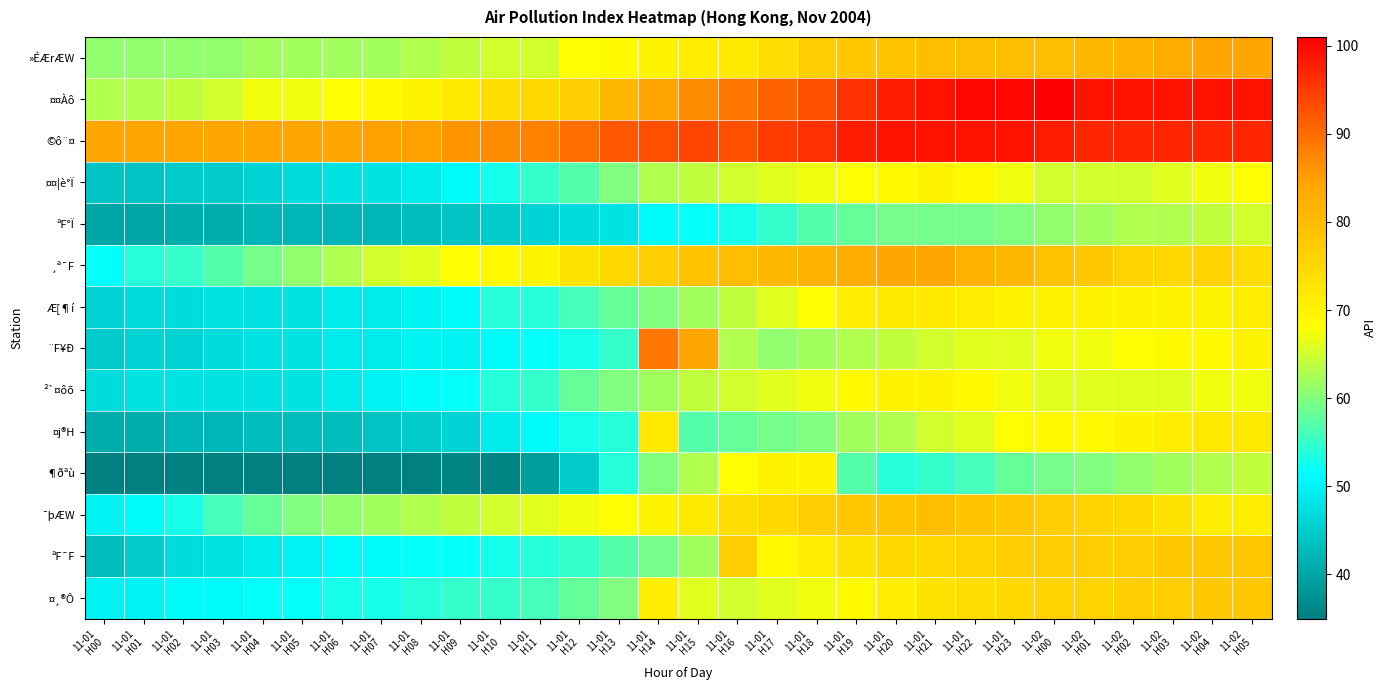

Reading left to right, transcribe all the data shown in this chart.

»ÉÆrÆW: 11-01
H00=61	11-01
H01=61	11-01
H02=61	11-01
H03=61	11-01
H04=62	11-01
H05=62	11-01
H06=62	11-01
H07=62	11-01
H08=63	11-01
H09=64	11-01
H10=65	11-01
H11=65	11-01
H12=68	11-01
H13=69	11-01
H14=70	11-01
H15=71	11-01
H16=72	11-01
H17=74	11-01
H18=77	11-01
H19=78	11-01
H20=79	11-01
H21=80	11-01
H22=80	11-01
H23=80	11-02
H00=80	11-02
H01=81	11-02
H02=82	11-02
H03=83	11-02
H04=84	11-02
H05=84
¤¤Àô: 11-01
H00=63	11-01
H01=63	11-01
H02=64	11-01
H03=65	11-01
H04=67	11-01
H05=67	11-01
H06=68	11-01
H07=69	11-01
H08=70	11-01
H09=72	11-01
H10=74	11-01
H11=75	11-01
H12=77	11-01
H13=81	11-01
H14=84	11-01
H15=87	11-01
H16=89	11-01
H17=91	11-01
H18=93	11-01
H19=96	11-01
H20=98	11-01
H21=99	11-01
H22=100	11-01
H23=100	11-02
H00=101	11-02
H01=99	11-02
H02=99	11-02
H03=99	11-02
H04=99	11-02
H05=99
©ô¨¤: 11-01
H00=84	11-01
H01=84	11-01
H02=84	11-01
H03=84	11-01
H04=84	11-01
H05=84	11-01
H06=84	11-01
H07=85	11-01
H08=85	11-01
H09=86	11-01
H10=87	11-01
H11=88	11-01
H12=90	11-01
H13=92	11-01
H14=93	11-01
H15=94	11-01
H16=93	11-01
H17=95	11-01
H18=96	11-01
H19=98	11-01
H20=99	11-01
H21=99	11-01
H22=99	11-01
H23=99	11-02
H00=98	11-02
H01=97	11-02
H02=97	11-02
H03=97	11-02
H04=97	11-02
H05=97
¤¤¦è°Ï: 11-01
H00=44	11-01
H01=44	11-01
H02=45	11-01
H03=45	11-01
H04=46	11-01
H05=47	11-01
H06=48	11-01
H07=48	11-01
H08=49	11-01
H09=51	11-01
H10=53	11-01
H11=55	11-01
H12=57	11-01
H13=60	11-01
H14=63	11-01
H15=64	11-01
H16=65	11-01
H17=66	11-01
H18=67	11-01
H19=68	11-01
H20=69	11-01
H21=70	11-01
H22=69	11-01
H23=67	11-02
H00=65	11-02
H01=65	11-02
H02=65	11-02
H03=66	11-02
H04=67	11-02
H05=68
ªF°Ï: 11-01
H00=40	11-01
H01=40	11-01
H02=41	11-01
H03=41	11-01
H04=42	11-01
H05=42	11-01
H06=42	11-01
H07=42	11-01
H08=43	11-01
H09=44	11-01
H10=45	11-01
H11=46	11-01
H12=47	11-01
H13=48	11-01
H14=51	11-01
H15=52	11-01
H16=53	11-01
H17=55	11-01
H18=57	11-01
H19=58	11-01
H20=59	11-01
H21=59	11-01
H22=59	11-01
H23=60	11-02
H00=61	11-02
H01=62	11-02
H02=63	11-02
H03=63	11-02
H04=64	11-02
H05=65
¸ª¯F: 11-01
H00=52	11-01
H01=54	11-01
H02=55	11-01
H03=57	11-01
H04=59	11-01
H05=61	11-01
H06=63	11-01
H07=65	11-01
H08=66	11-01
H09=68	11-01
H10=69	11-01
H11=70	11-01
H12=73	11-01
H13=75	11-01
H14=77	11-01
H15=79	11-01
H16=80	11-01
H17=81	11-01
H18=82	11-01
H19=83	11-01
H20=84	11-01
H21=84	11-01
H22=82	11-01
H23=81	11-02
H00=79	11-02
H01=78	11-02
H02=76	11-02
H03=75	11-02
H04=76	11-02
H05=74
Æ[¶í: 11-01
H00=46	11-01
H01=47	11-01
H02=47	11-01
H03=48	11-01
H04=48	11-01
H05=48	11-01
H06=49	11-01
H07=49	11-01
H08=50	11-01
H09=51	11-01
H10=54	11-01
H11=54	11-01
H12=56	11-01
H13=58	11-01
H14=60	11-01
H15=62	11-01
H16=64	11-01
H17=66	11-01
H18=68	11-01
H19=71	11-01
H20=72	11-01
H21=72	11-01
H22=71	11-01
H23=70	11-02
H00=70	11-02
H01=70	11-02
H02=70	11-02
H03=70	11-02
H04=70	11-02
H05=71
¨F¥Ð: 11-01
H00=45	11-01
H01=46	11-01
H02=46	11-01
H03=47	11-01
H04=48	11-01
H05=48	11-01
H06=49	11-01
H07=49	11-01
H08=50	11-01
H09=50	11-01
H10=51	11-01
H11=52	11-01
H12=53	11-01
H13=55	11-01
H14=89	11-01
H15=84	11-01
H16=63	11-01
H17=61	11-01
H18=62	11-01
H19=63	11-01
H20=64	11-01
H21=65	11-01
H22=66	11-01
H23=66	11-02
H00=67	11-02
H01=67	11-02
H02=68	11-02
H03=69	11-02
H04=69	11-02
H05=70
²`¤ôõ: 11-01
H00=47	11-01
H01=48	11-01
H02=48	11-01
H03=48	11-01
H04=48	11-01
H05=48	11-01
H06=49	11-01
H07=50	11-01
H08=51	11-01
H09=52	11-01
H10=54	11-01
H11=55	11-01
H12=58	11-01
H13=60	11-01
H14=62	11-01
H15=64	11-01
H16=65	11-01
H17=66	11-01
H18=67	11-01
H19=69	11-01
H20=70	11-01
H21=70	11-01
H22=69	11-01
H23=67	11-02
H00=66	11-02
H01=66	11-02
H02=66	11-02
H03=66	11-02
H04=67	11-02
H05=67
¤j®H: 11-01
H00=41	11-01
H01=41	11-01
H02=42	11-01
H03=42	11-01
H04=43	11-01
H05=43	11-01
H06=43	11-01
H07=44	11-01
H08=45	11-01
H09=46	11-01
H10=49	11-01
H11=51	11-01
H12=53	11-01
H13=54	11-01
H14=72	11-01
H15=57	11-01
H16=58	11-01
H17=59	11-01
H18=60	11-01
H19=62	11-01
H20=63	11-01
H21=65	11-01
H22=66	11-01
H23=68	11-02
H00=69	11-02
H01=69	11-02
H02=70	11-02
H03=71	11-02
H04=72	11-02
H05=72
¶ðªù: 11-01
H00=35	11-01
H01=35	11-01
H02=35	11-01
H03=35	11-01
H04=35	11-01
H05=35	11-01
H06=35	11-01
H07=35	11-01
H08=35	11-01
H09=36	11-01
H10=36	11-01
H11=39	11-01
H12=45	11-01
H13=54	11-01
H14=60	11-01
H15=63	11-01
H16=68	11-01
H17=70	11-01
H18=70	11-01
H19=57	11-01
H20=54	11-01
H21=55	11-01
H22=56	11-01
H23=58	11-02
H00=59	11-02
H01=60	11-02
H02=61	11-02
H03=62	11-02
H04=63	11-02
H05=64
¯þÆW: 11-01
H00=50	11-01
H01=51	11-01
H02=53	11-01
H03=56	11-01
H04=58	11-01
H05=60	11-01
H06=61	11-01
H07=62	11-01
H08=63	11-01
H09=64	11-01
H10=65	11-01
H11=66	11-01
H12=67	11-01
H13=68	11-01
H14=70	11-01
H15=72	11-01
H16=74	11-01
H17=75	11-01
H18=77	11-01
H19=78	11-01
H20=79	11-01
H21=80	11-01
H22=79	11-01
H23=78	11-02
H00=77	11-02
H01=76	11-02
H02=75	11-02
H03=73	11-02
H04=71	11-02
H05=71
ªF¯F: 11-01
H00=43	11-01
H01=45	11-01
H02=47	11-01
H03=48	11-01
H04=49	11-01
H05=50	11-01
H06=51	11-01
H07=51	11-01
H08=52	11-01
H09=52	11-01
H10=53	11-01
H11=54	11-01
H12=55	11-01
H13=57	11-01
H14=59	11-01
H15=62	11-01
H16=77	11-01
H17=69	11-01
H18=71	11-01
H19=73	11-01
H20=75	11-01
H21=75	11-01
H22=76	11-01
H23=77	11-02
H00=77	11-02
H01=77	11-02
H02=77	11-02
H03=78	11-02
H04=78	11-02
H05=78
¤¸®Ô: 11-01
H00=50	11-01
H01=50	11-01
H02=51	11-01
H03=51	11-01
H04=52	11-01
H05=52	11-01
H06=53	11-01
H07=53	11-01
H08=54	11-01
H09=55	11-01
H10=55	11-01
H11=56	11-01
H12=58	11-01
H13=60	11-01
H14=71	11-01
H15=66	11-01
H16=65	11-01
H17=66	11-01
H18=67	11-01
H19=69	11-01
H20=71	11-01
H21=73	11-01
H22=74	11-01
H23=75	11-02
H00=76	11-02
H01=76	11-02
H02=77	11-02
H03=77	11-02
H04=78	11-02
H05=78